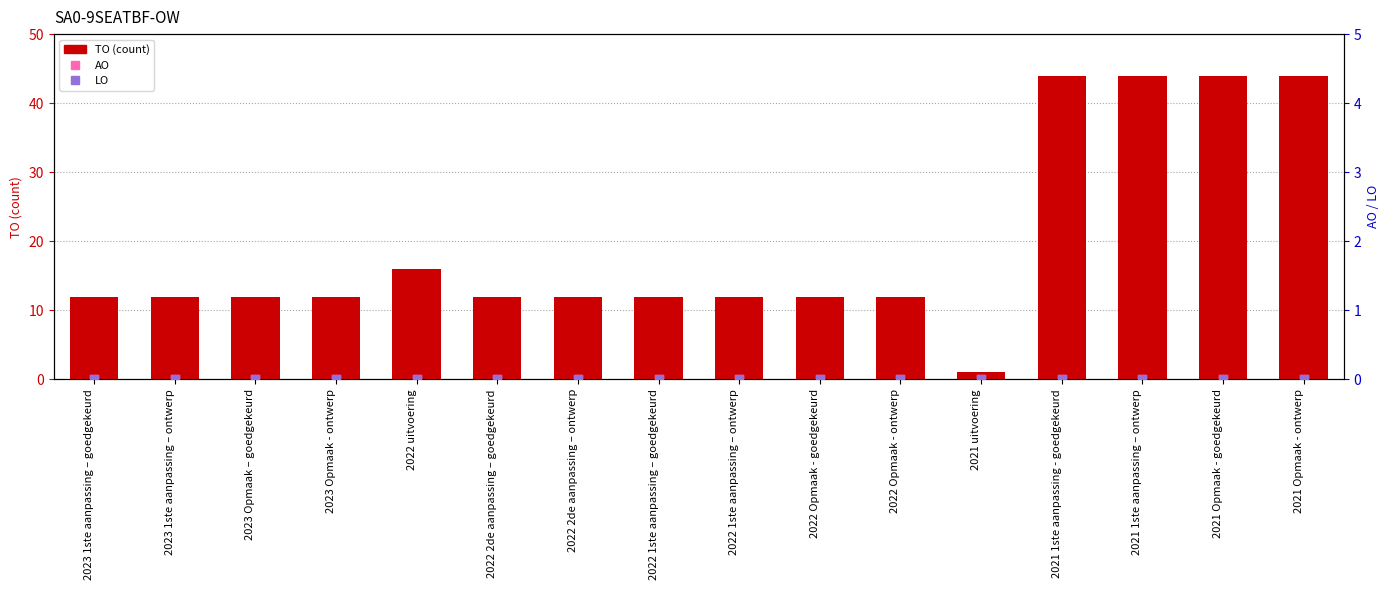

What is the total value across all series at 2023 Opmaak - ontwerp?

12